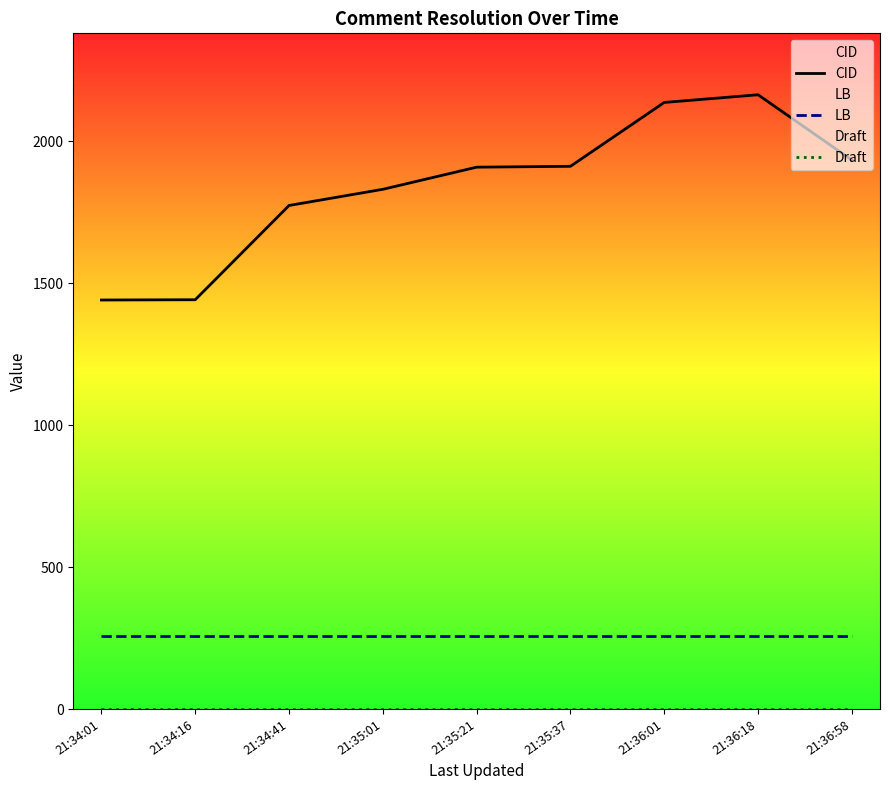

Between 21:35:01 and 21:35:21, which is larger?

21:35:21